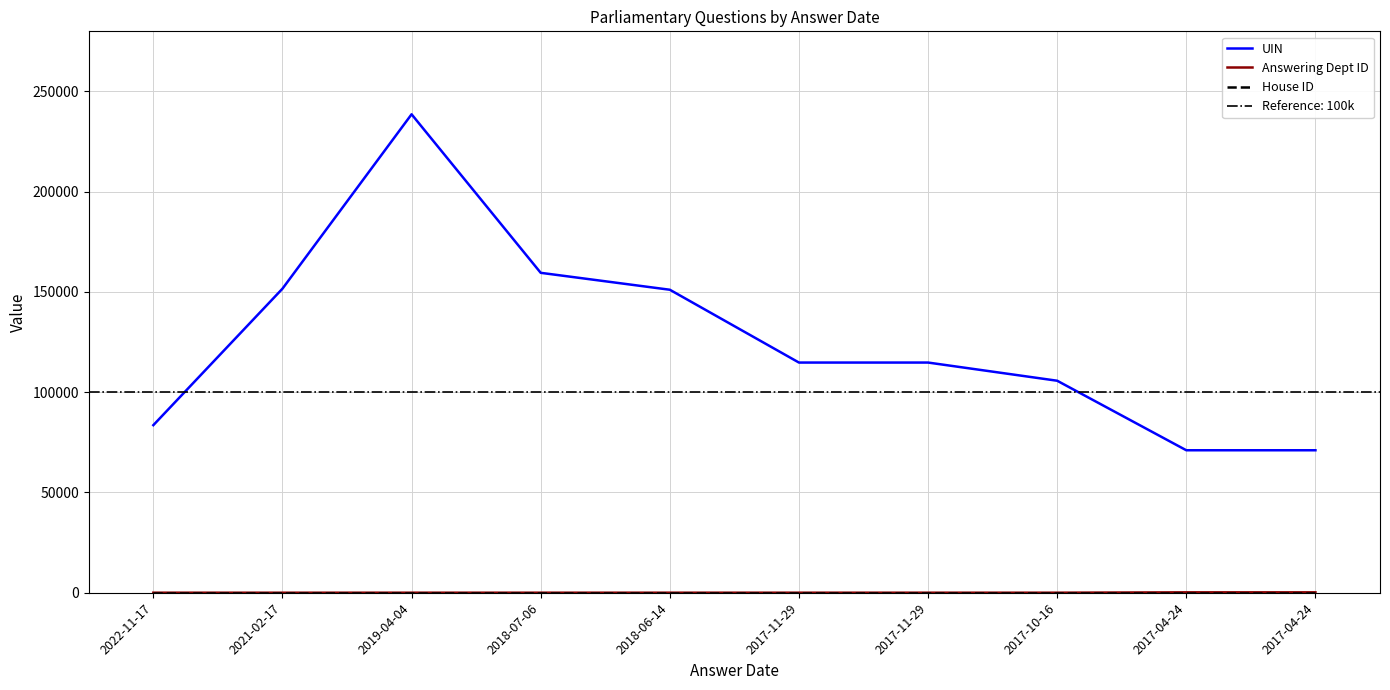

How many interior local valleys does the Answering Dept ID series have?

1